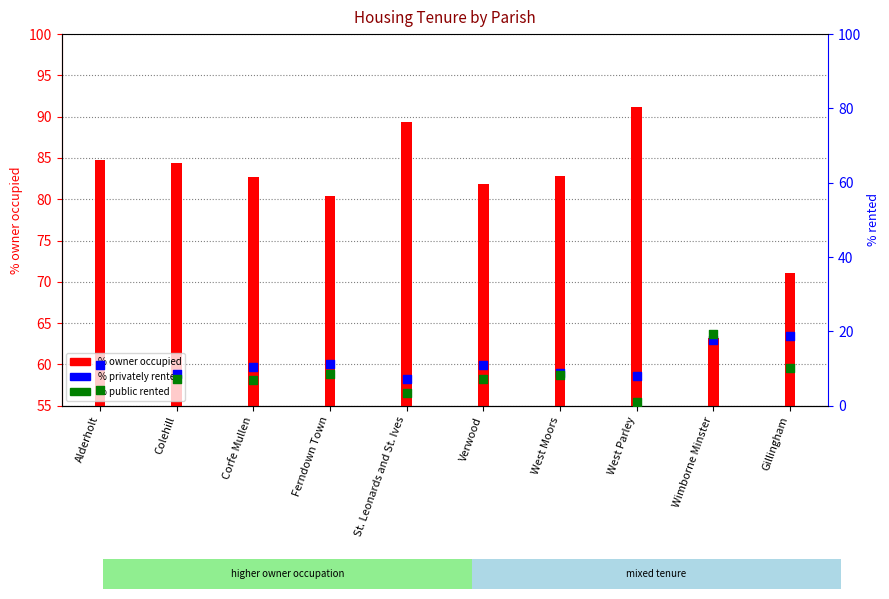

What are all the series names shown in the legend?

% owner occupied, % privately rented, % public rented